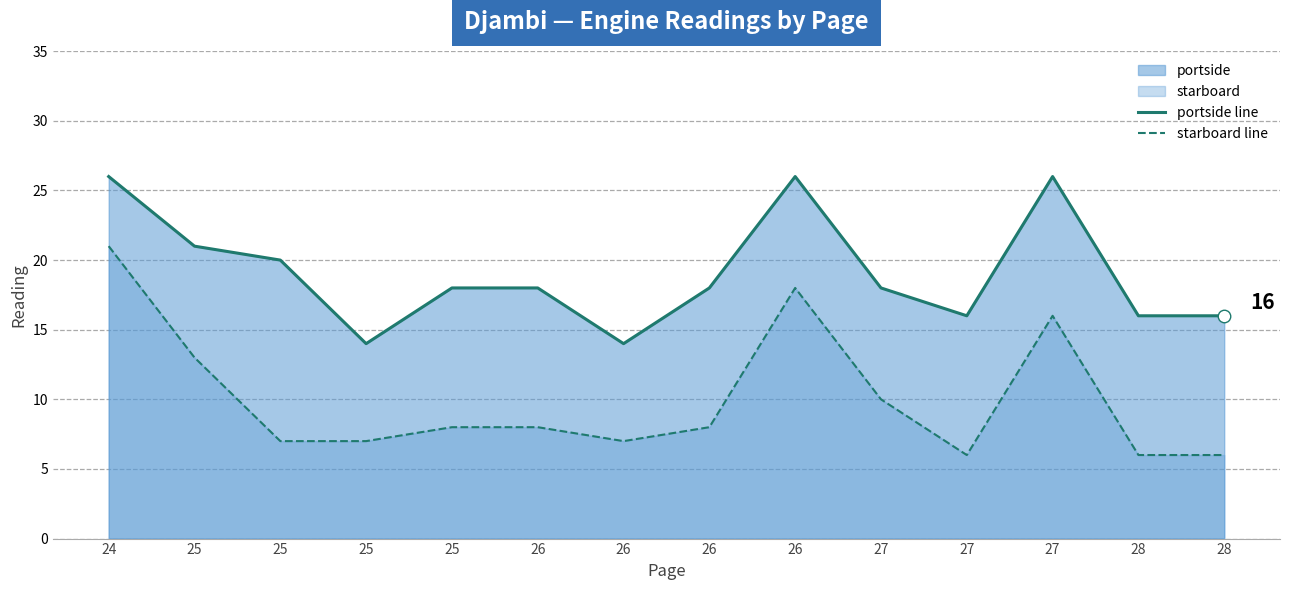

The starboard line series shows 6 at 27. True or false?

True